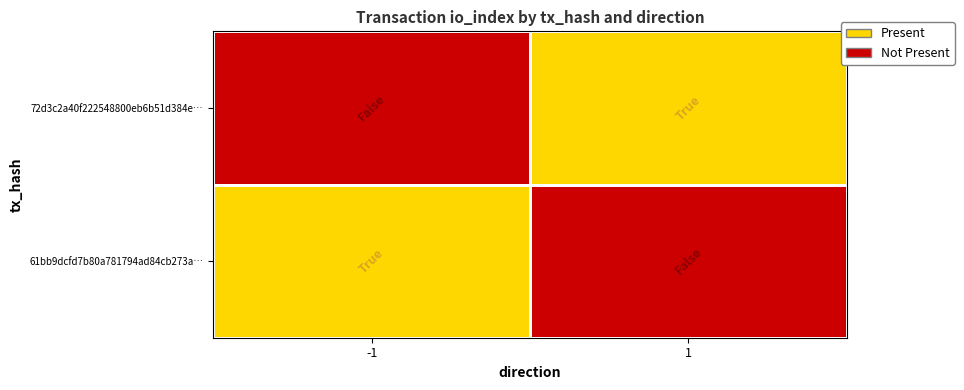

What is the total value across all series at -1?

1